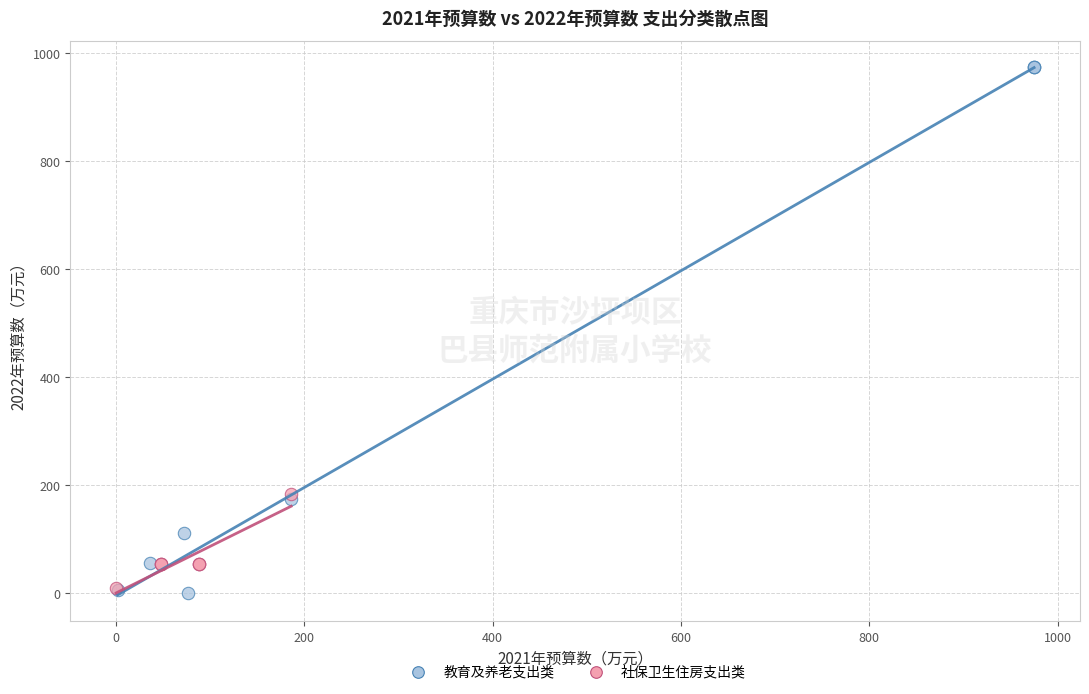

Which series contains the lowest Y value?

教育及养老支出类